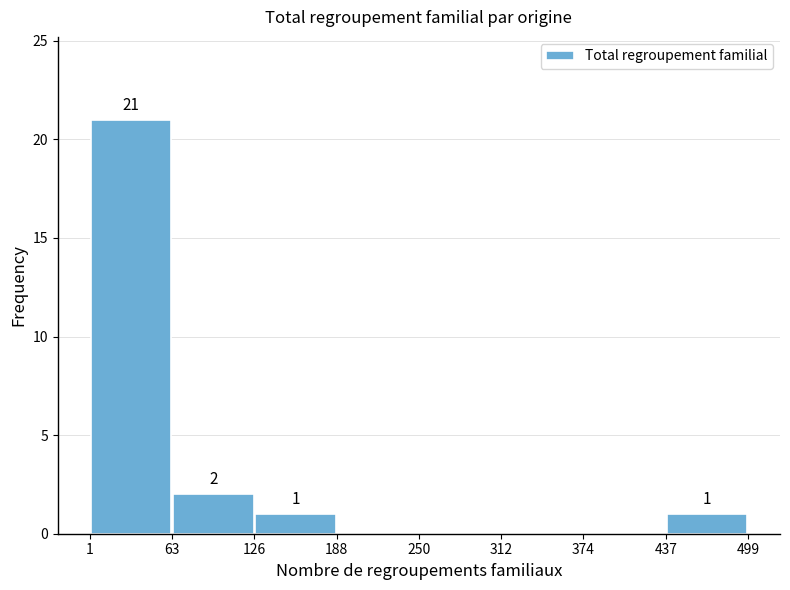

Over which range of the x-axis is the bar tallest?

1 to 63